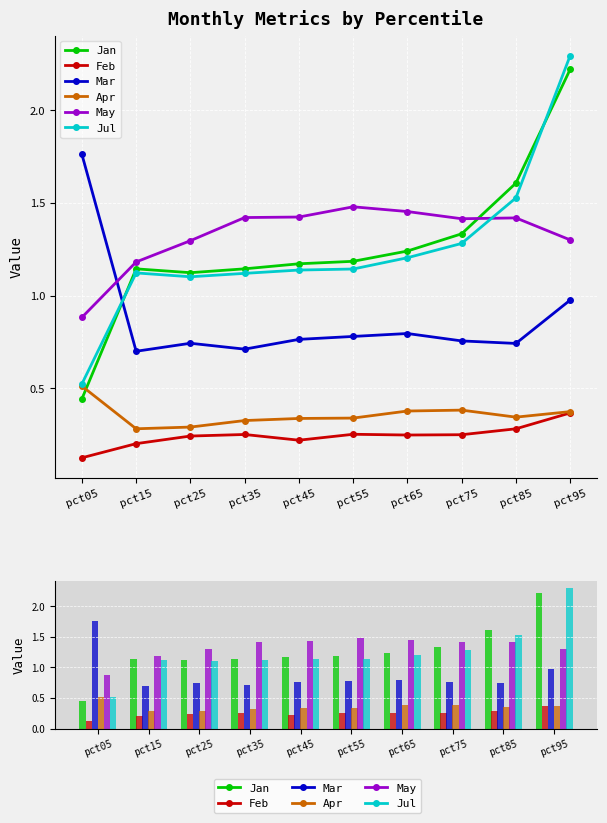

Which series has the largest total across all categories?

May